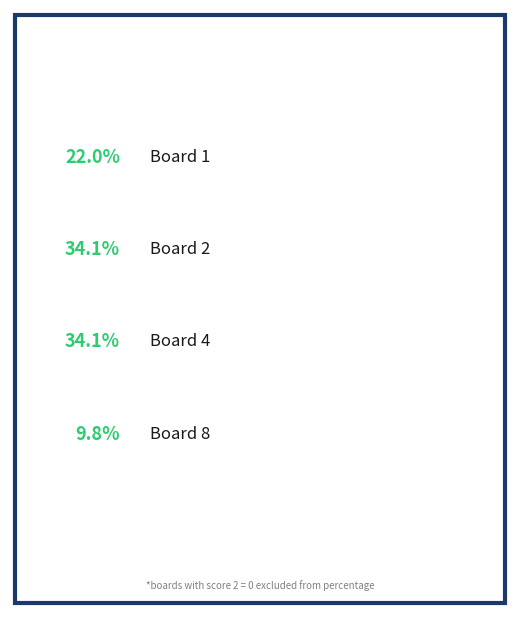

To the nearest percent, what portion does Board 4 represent?

34%